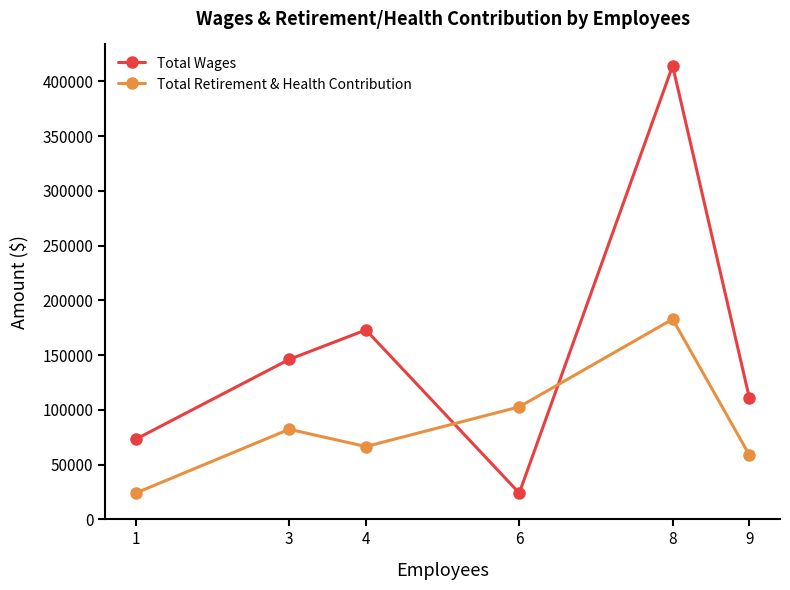

Read the Total Wages value at 4, to the nearest 100.

173000